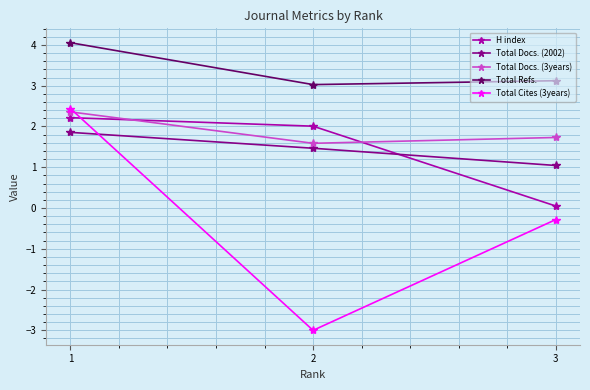

Rank the series at 2 from lowest to highest value.

Total Cites (3years), Total Docs. (2002), Total Docs. (3years), H index, Total Refs.